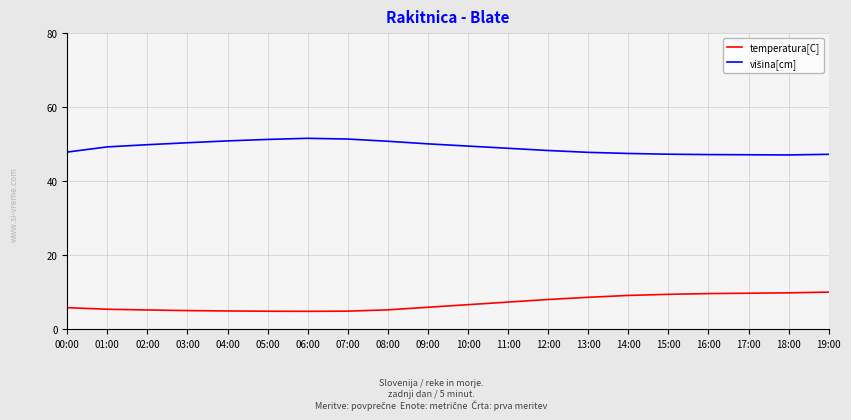

Is it true that temperatura[C] equals 9.7 at 17:00?

True